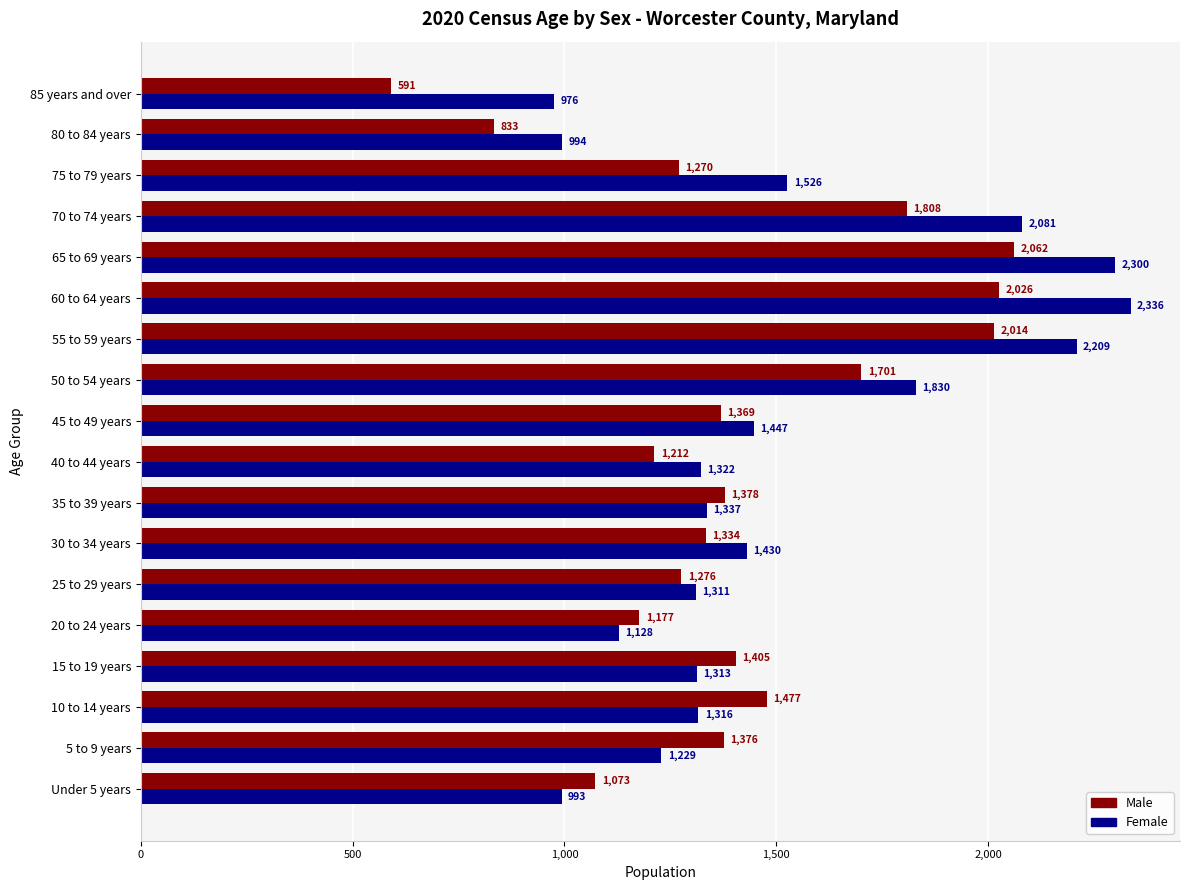

At which label does Male reach its minimum?

85 years and over